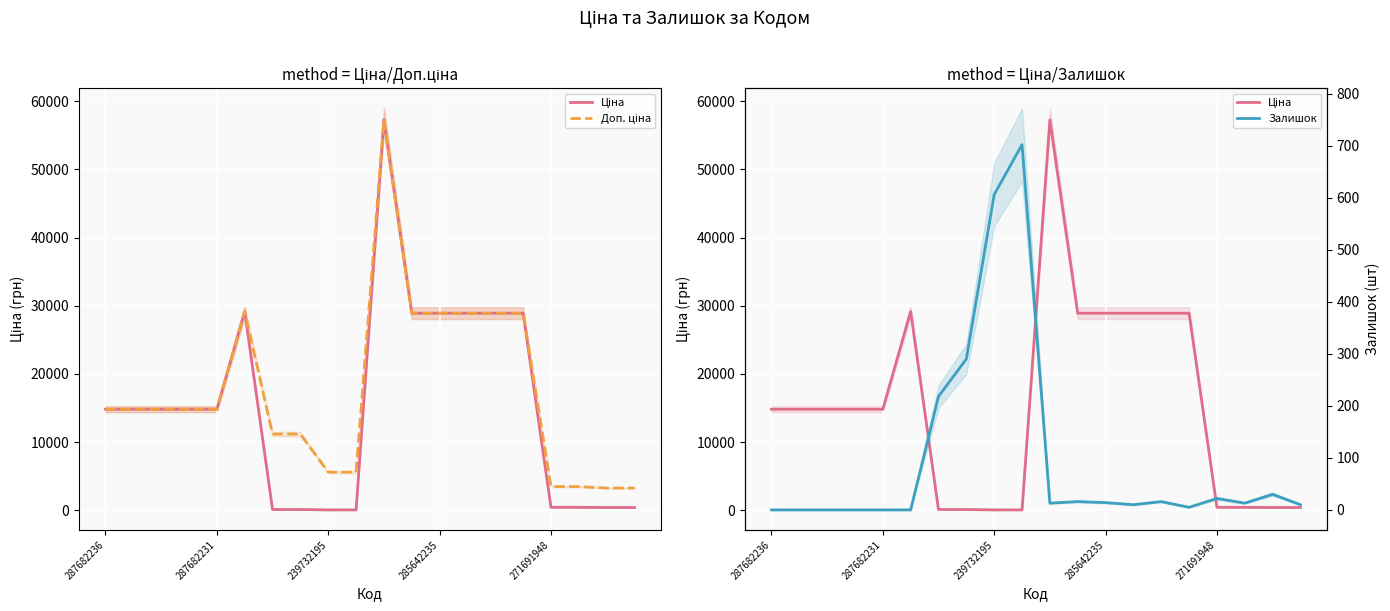

Rank the series at 18 from lowest to highest value.

Залишок, Ціна, Доп. ціна